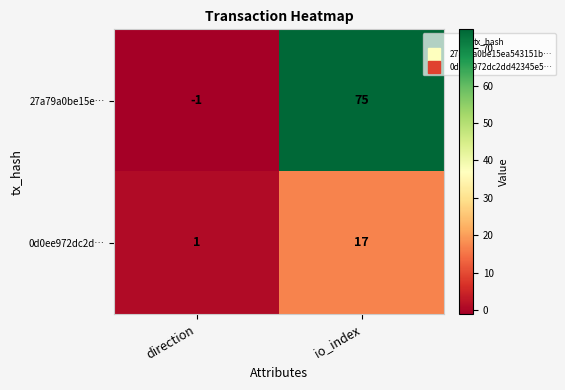

How many data points does each series have?

2